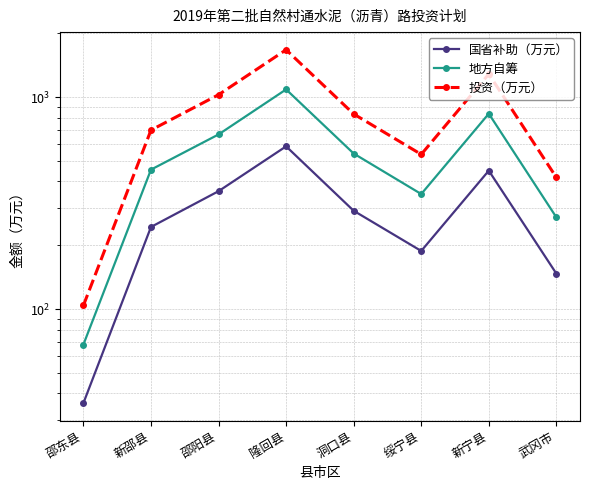

At which category does 地方自筹 reach its first local valley?

绥宁县